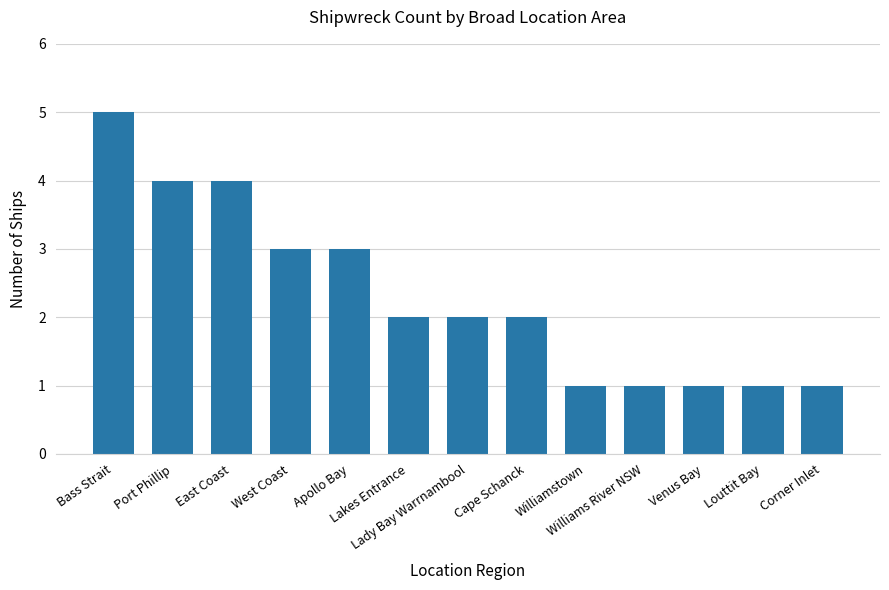

The value at Lady Bay Warrnambool is 1. True or false?

False